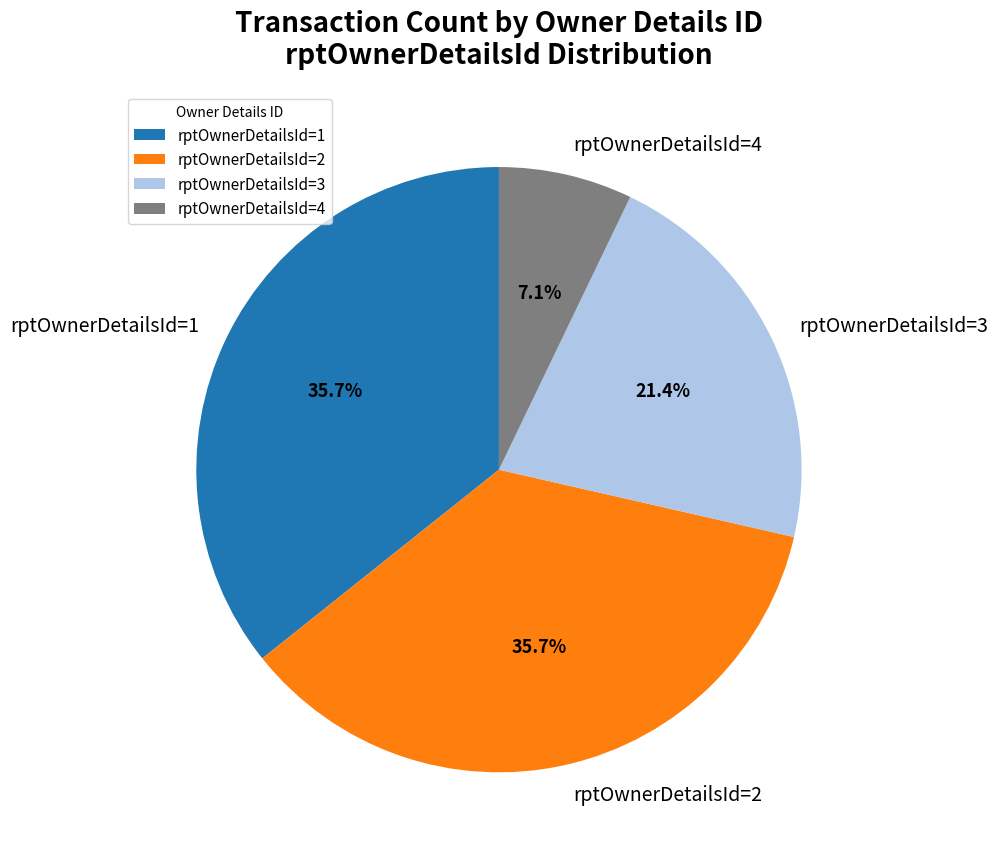

What is the ratio of the value at rptOwnerDetailsId=1 to the value at rptOwnerDetailsId=2?

1.0